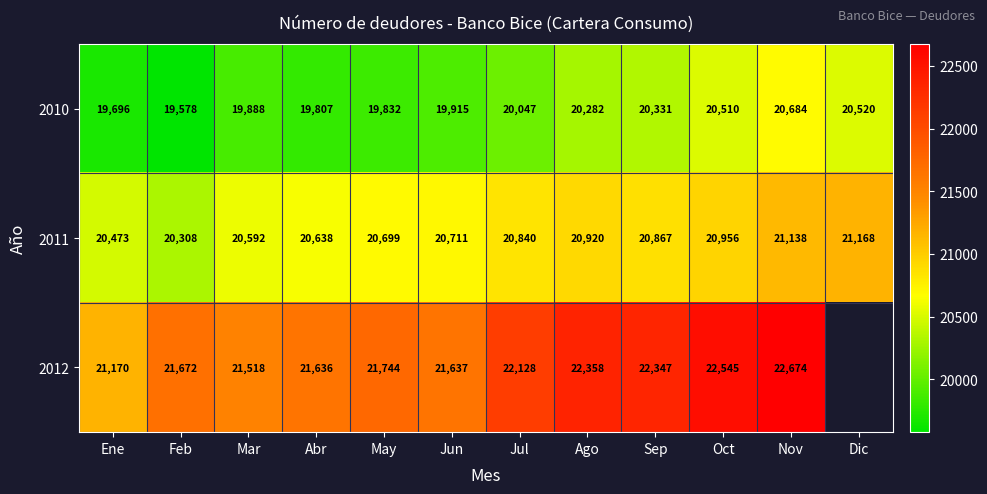

True or false: 2010 has a value of 20331 at Sep.

True